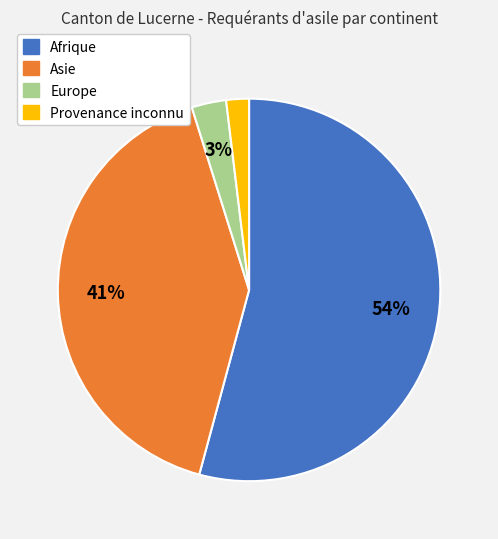

Which slice is the smallest?

Provenance inconnu